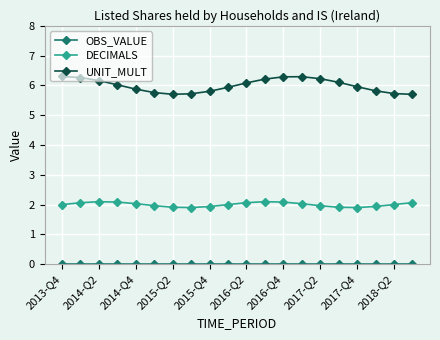

Which series has the largest range (max minus min)?

UNIT_MULT